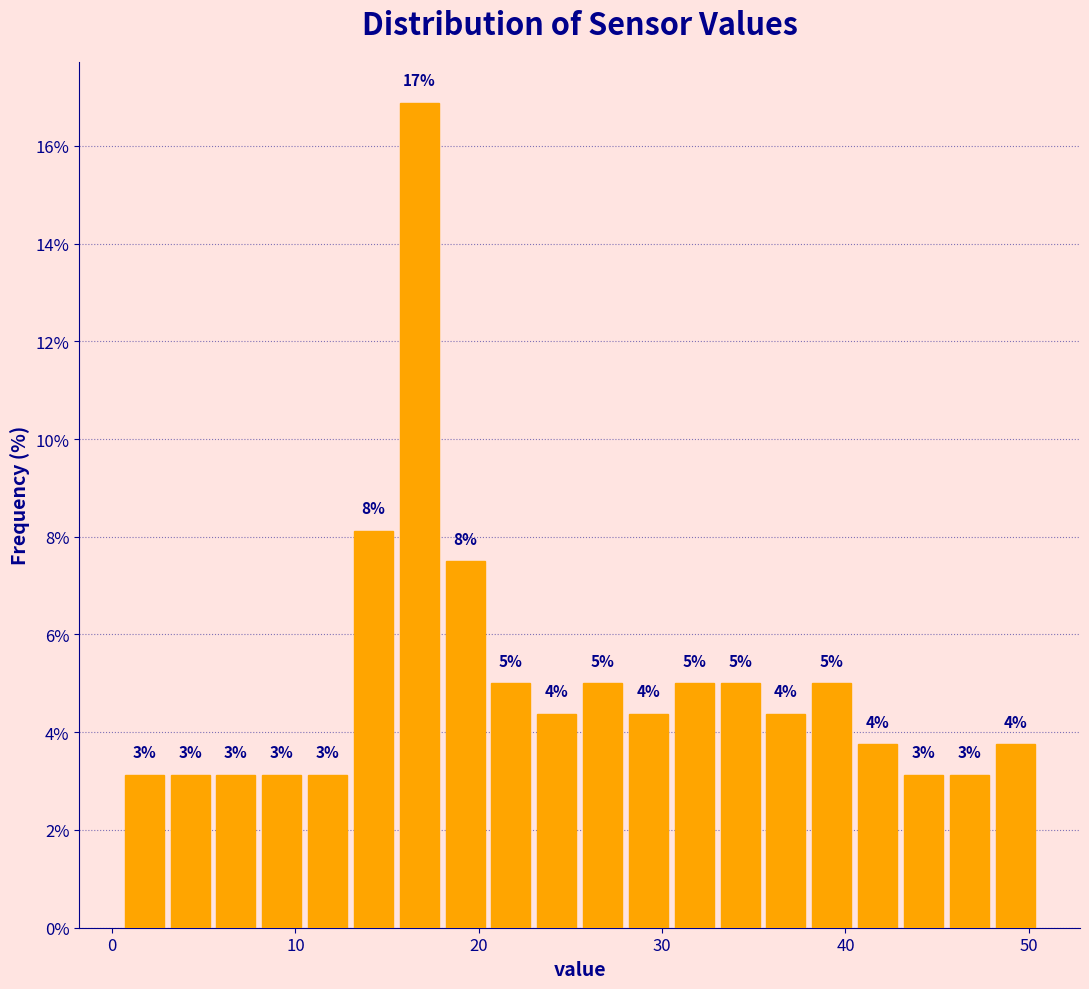

Around what value on the x-axis is the tallest bar? Give the approximate position of its centre, as read against the axis.

17